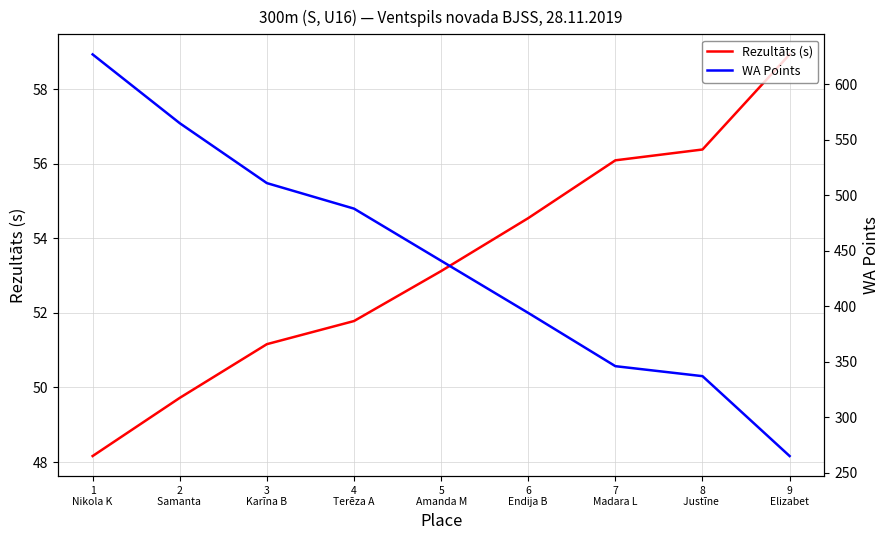

Is the value of WA Points at 3
Karīna B greater than the value of Rezultāts (s) at 4
Terēza A?

Yes